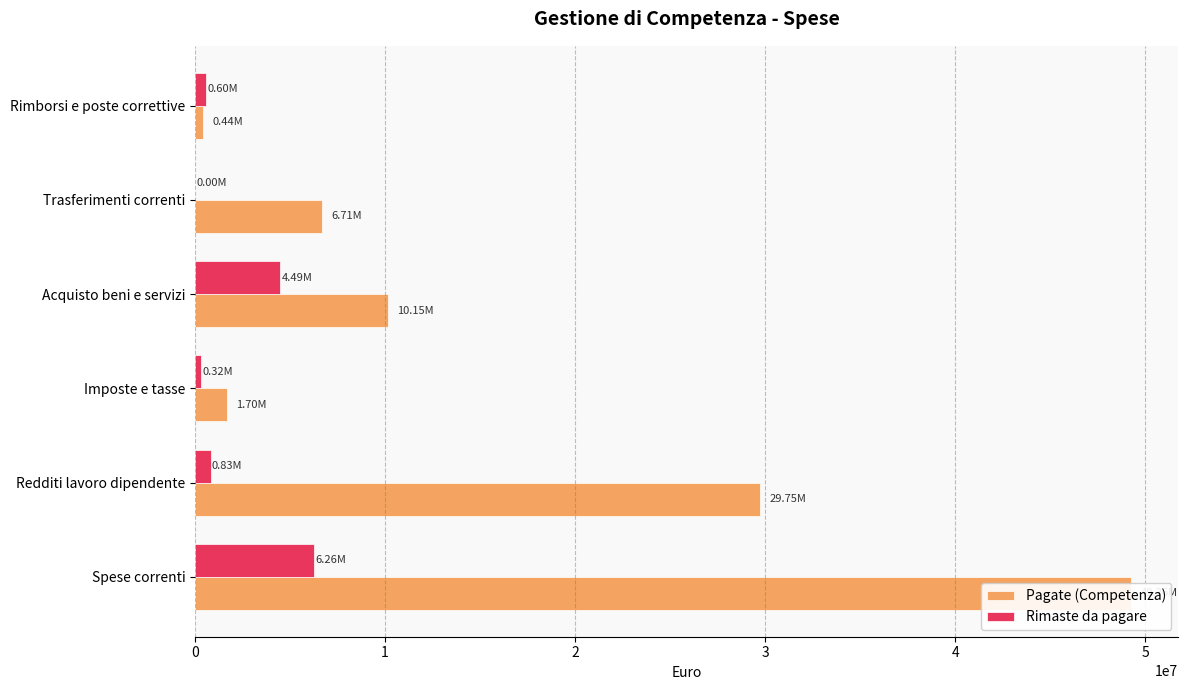

How many series are shown in this chart?

2